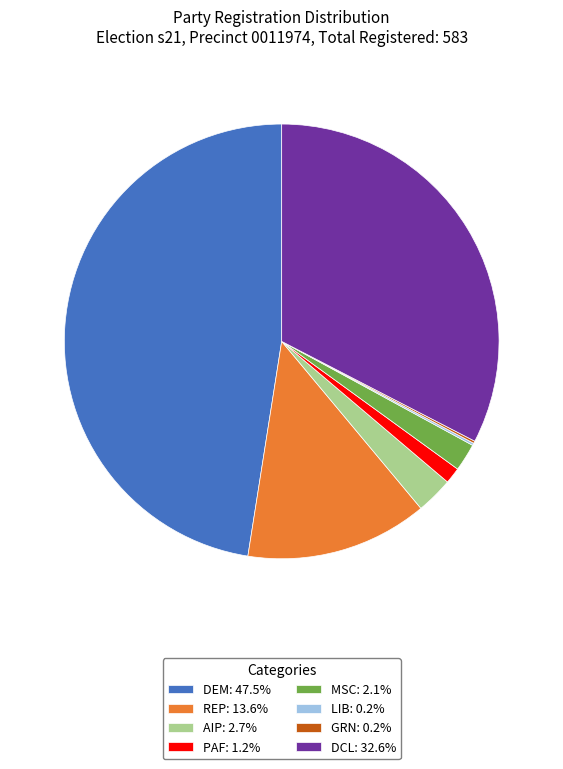

Combined, do DCL: 32.6% and PAF: 1.2% account for over 50%?

No